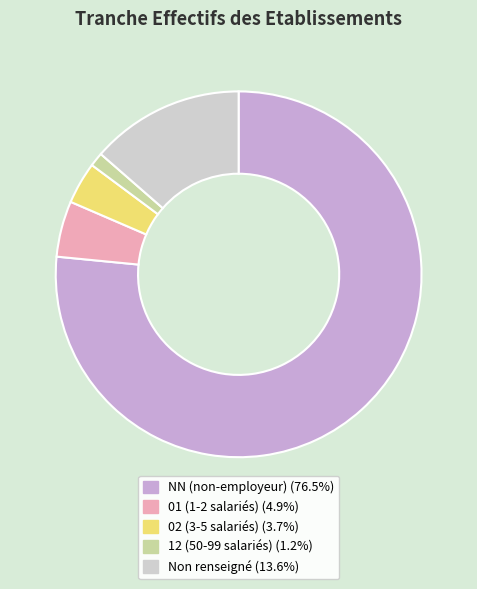

Does 12 (50-99 salariés) (1.2%) account for over 50% of the chart?

No